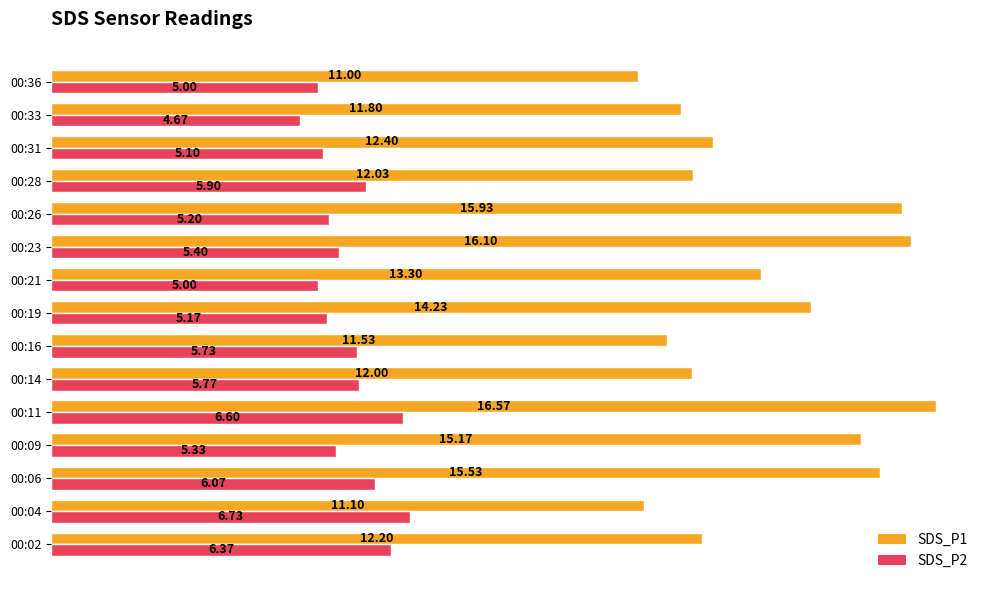

List the series in order of their overall mean, lowest first.

SDS_P2, SDS_P1